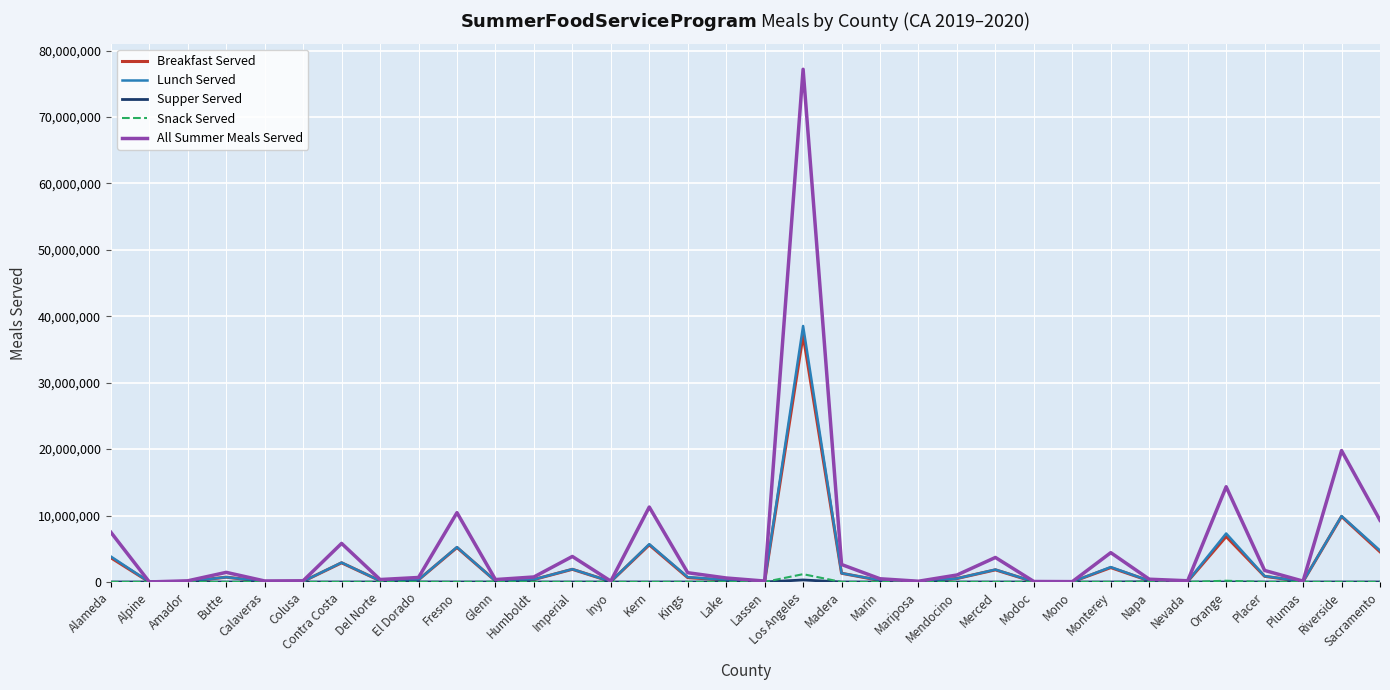

What is the spread (max minus min) of values at Kings?

1393880